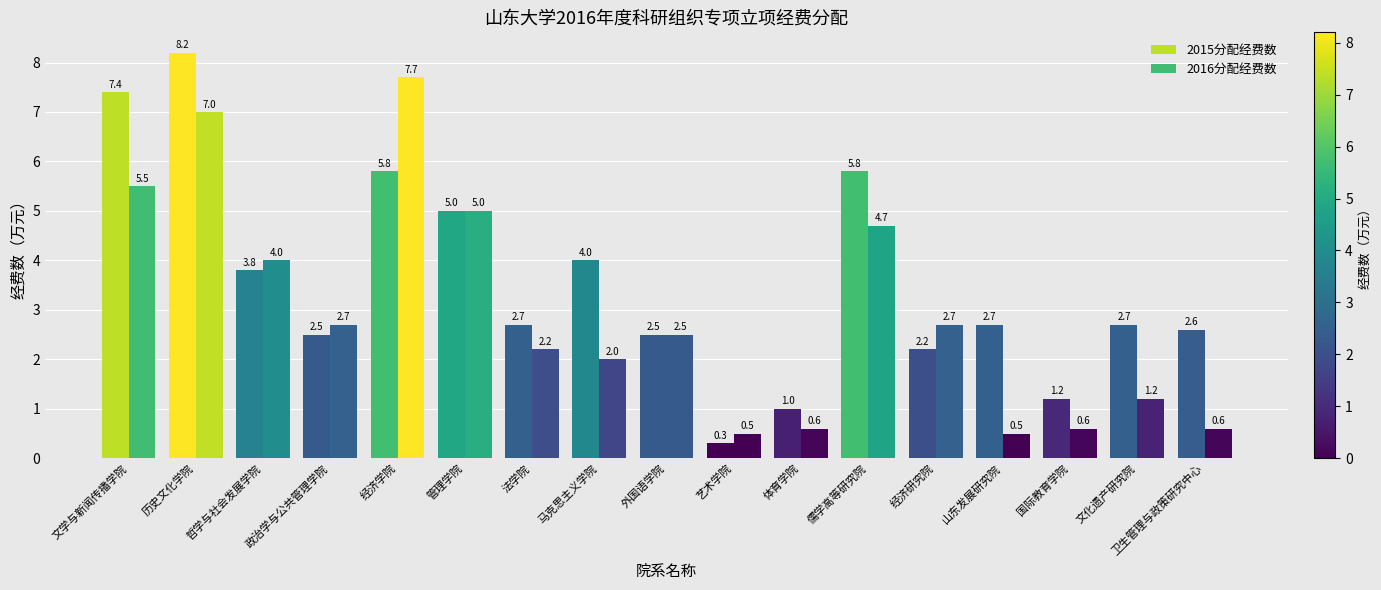

Rank the series by their maximum value, from lowest to highest.

2016分配经费数, 2015分配经费数